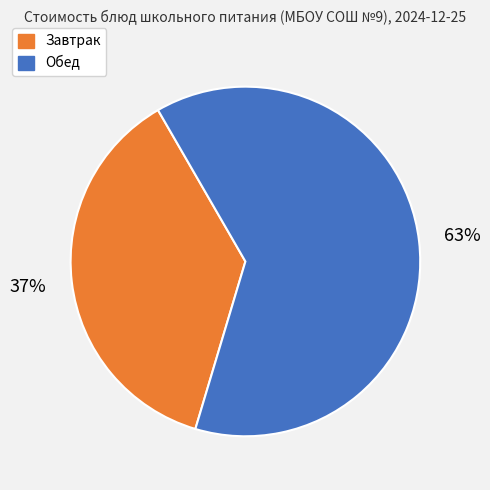

Rank the categories by value from highest to lowest.

Обед, Завтрак